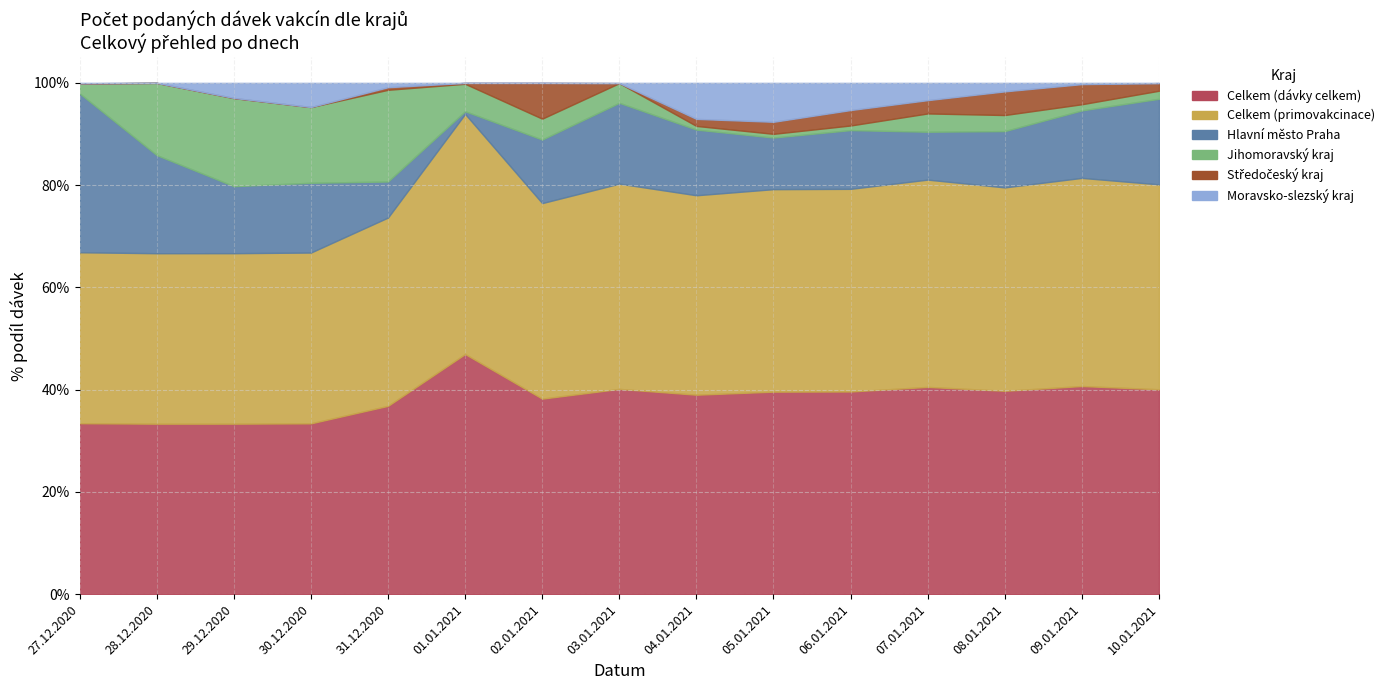

What is the difference between the Jihomoravský kraj values at 29.12.2020 and 05.01.2021?

1708